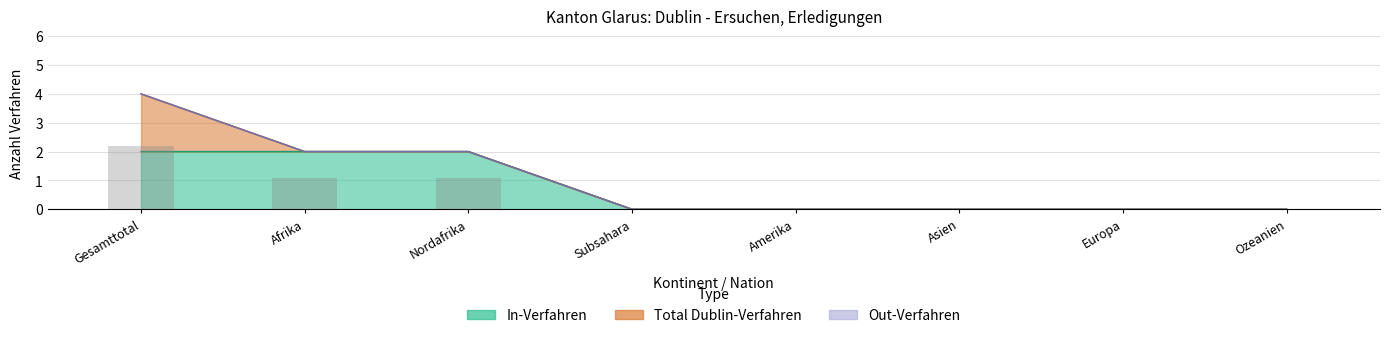

How many bars are there in each group?

3